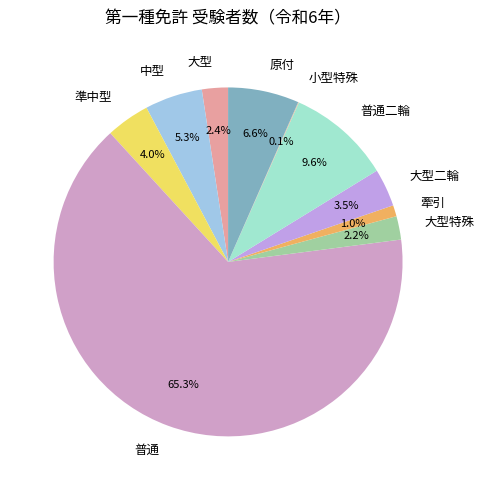

Which category has the biggest portion of the pie?

普通